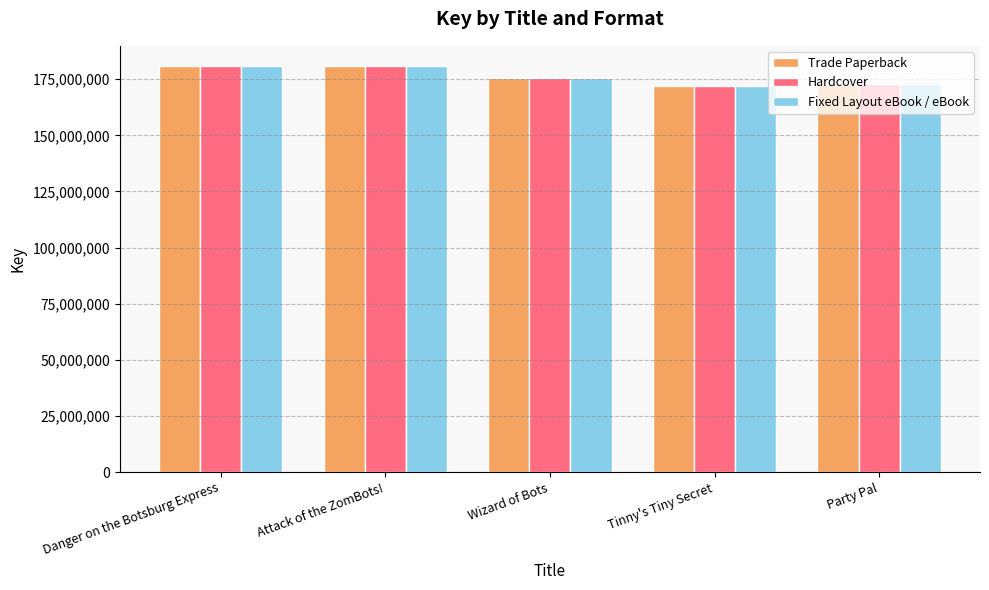

How many groups of bars are there?

5